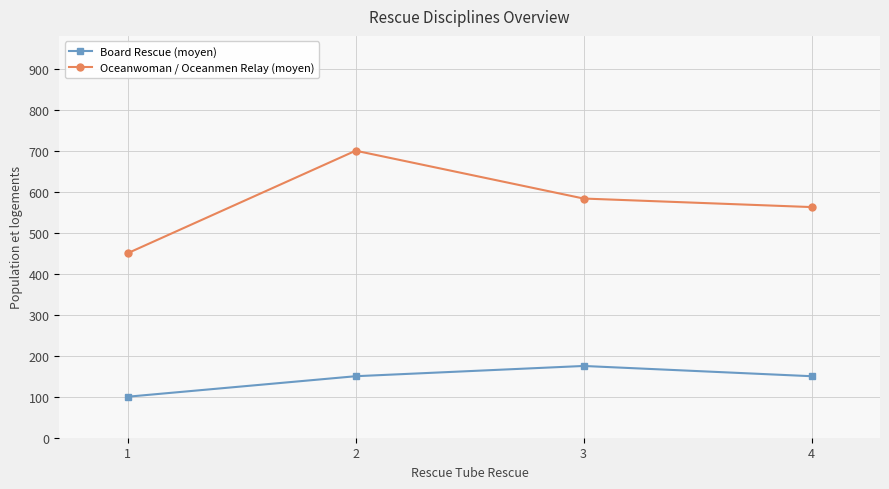

Count the Board Rescue (moyen) values in the range 150 to 175.

3